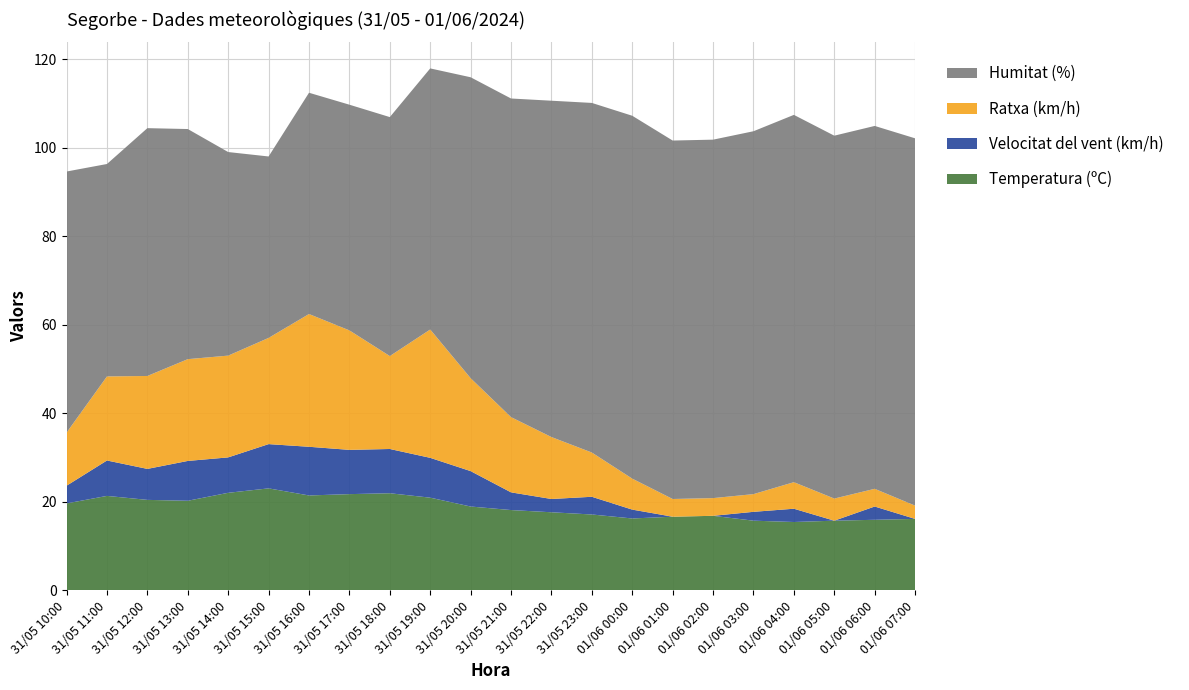

Reading left to right, what are all the values shown in this chart?

Temperatura (ºC): 31/05 10:00=19.6	31/05 11:00=21.3	31/05 12:00=20.4	31/05 13:00=20.2	31/05 14:00=22.0	31/05 15:00=23.0	31/05 16:00=21.4	31/05 17:00=21.7	31/05 18:00=21.9	31/05 19:00=20.9	31/05 20:00=18.9	31/05 21:00=18.1	31/05 22:00=17.6	31/05 23:00=17.1	01/06 00:00=16.2	01/06 01:00=16.6	01/06 02:00=16.8	01/06 03:00=15.7	01/06 04:00=15.4	01/06 05:00=15.7	01/06 06:00=15.9	01/06 07:00=16.1
Velocitat del vent (km/h): 31/05 10:00=4.0	31/05 11:00=8.0	31/05 12:00=7.0	31/05 13:00=9.0	31/05 14:00=8.0	31/05 15:00=10.0	31/05 16:00=11.0	31/05 17:00=10.0	31/05 18:00=10.0	31/05 19:00=9.0	31/05 20:00=8.0	31/05 21:00=4.0	31/05 22:00=3.0	31/05 23:00=4.0	01/06 00:00=2.0	01/06 01:00=0.0	01/06 02:00=0.0	01/06 03:00=2.0	01/06 04:00=3.0	01/06 05:00=0.0	01/06 06:00=3.0	01/06 07:00=0.0
Ratxa (km/h): 31/05 10:00=12.0	31/05 11:00=19.0	31/05 12:00=21.0	31/05 13:00=23.0	31/05 14:00=23.0	31/05 15:00=24.0	31/05 16:00=30.0	31/05 17:00=27.0	31/05 18:00=21.0	31/05 19:00=29.0	31/05 20:00=21.0	31/05 21:00=17.0	31/05 22:00=14.0	31/05 23:00=10.0	01/06 00:00=7.0	01/06 01:00=4.0	01/06 02:00=4.0	01/06 03:00=4.0	01/06 04:00=6.0	01/06 05:00=5.0	01/06 06:00=4.0	01/06 07:00=3.0
Humitat (%): 31/05 10:00=59.0	31/05 11:00=48.0	31/05 12:00=56.0	31/05 13:00=52.0	31/05 14:00=46.0	31/05 15:00=41.0	31/05 16:00=50.0	31/05 17:00=51.0	31/05 18:00=54.0	31/05 19:00=59.0	31/05 20:00=68.0	31/05 21:00=72.0	31/05 22:00=76.0	31/05 23:00=79.0	01/06 00:00=82.0	01/06 01:00=81.0	01/06 02:00=81.0	01/06 03:00=82.0	01/06 04:00=83.0	01/06 05:00=82.0	01/06 06:00=82.0	01/06 07:00=83.0